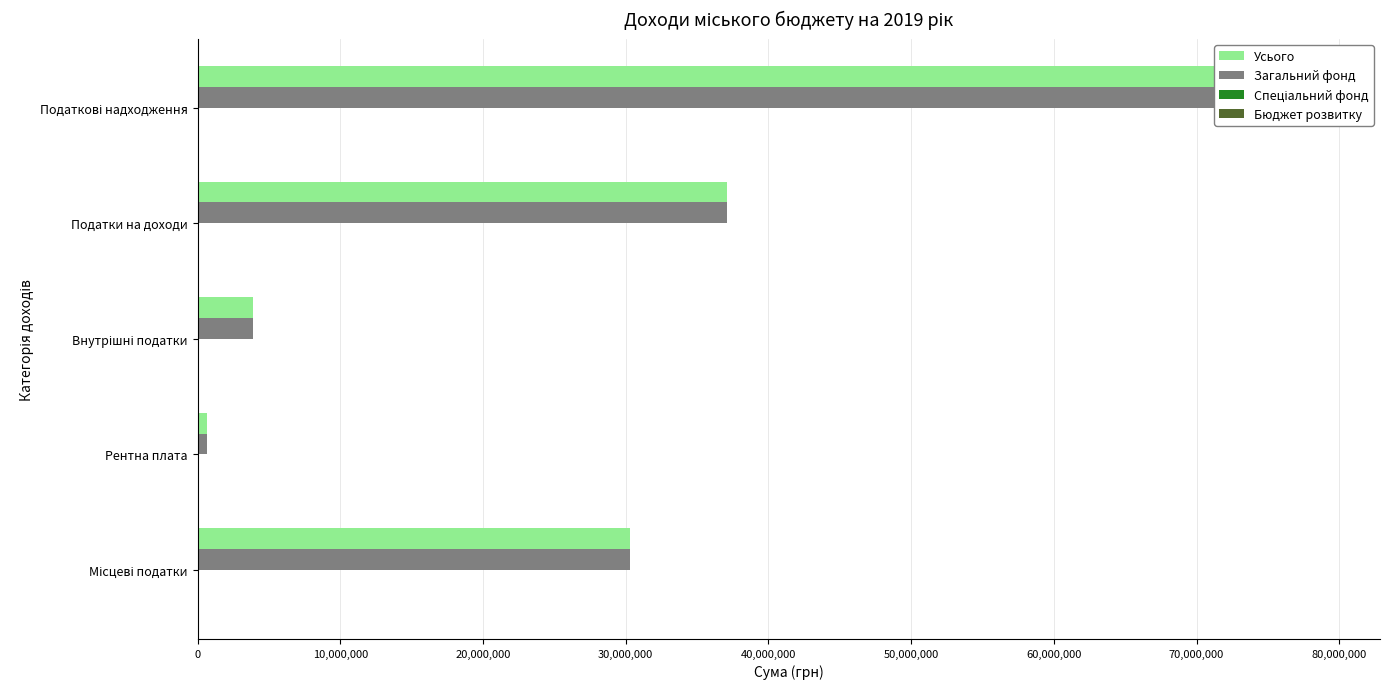

What is the maximum value shown in the chart?

72048768.0